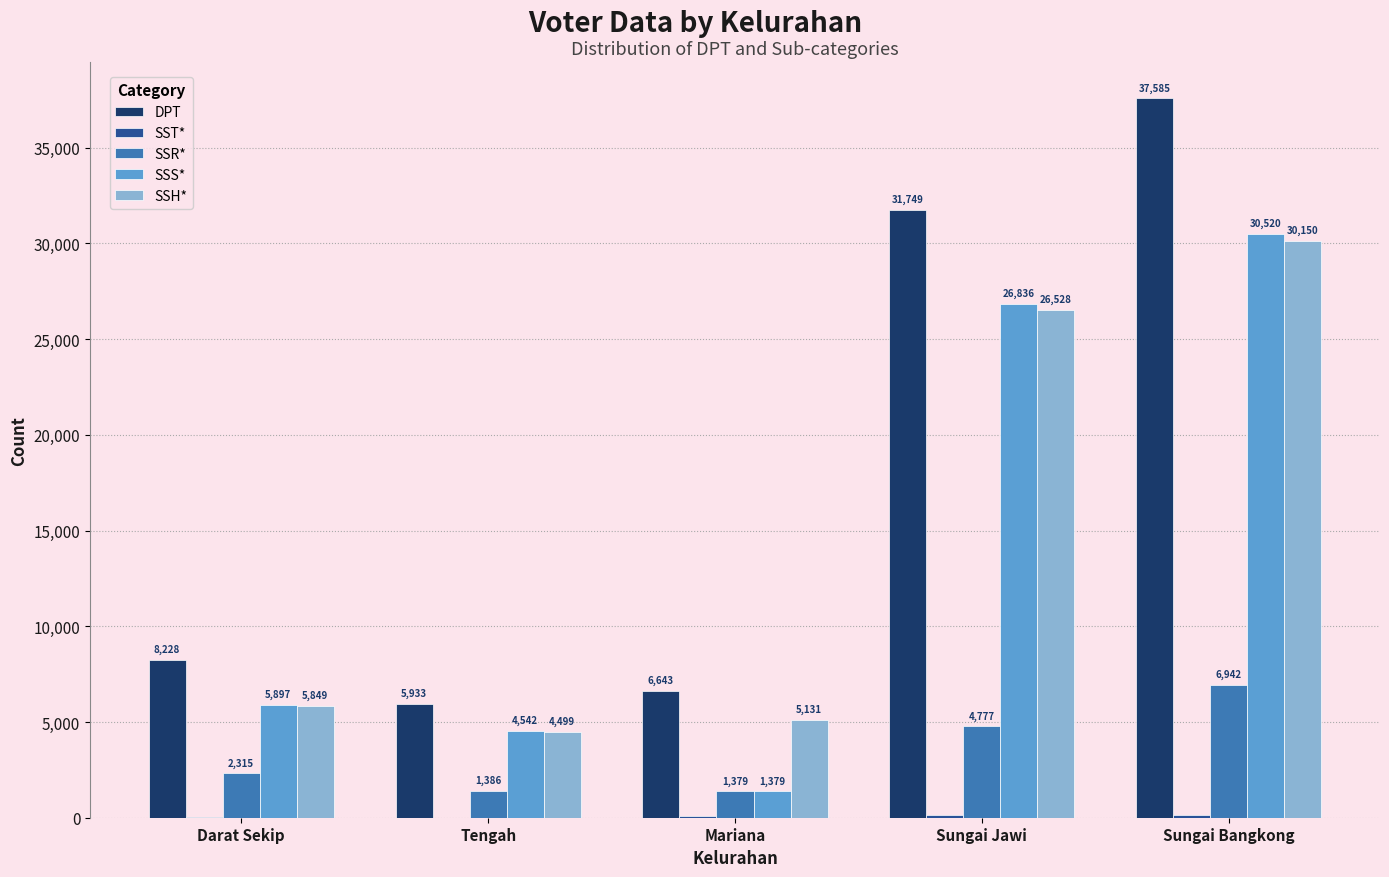

What is the total value across all series at Sungai Bangkong?

105320